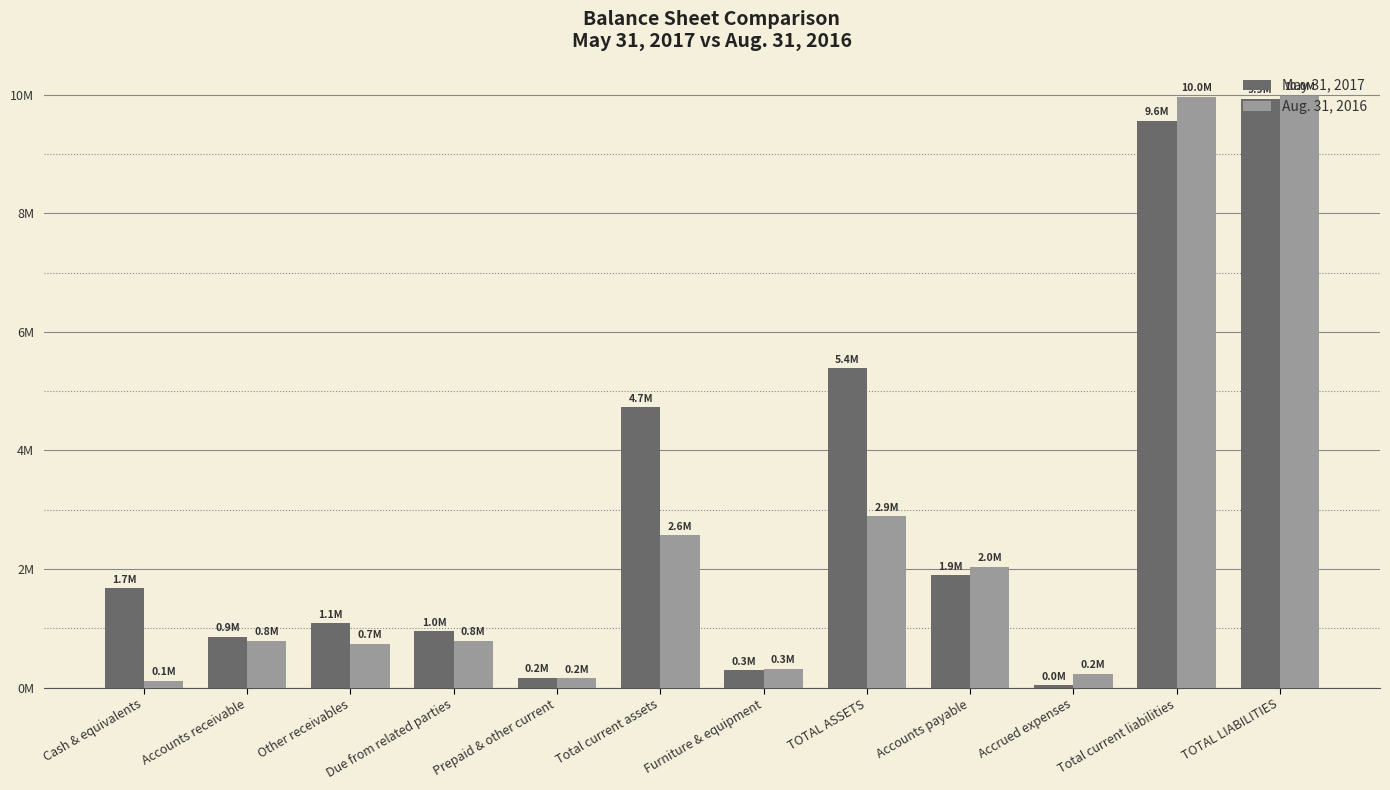

What are all the series names shown in the legend?

May 31, 2017, Aug. 31, 2016